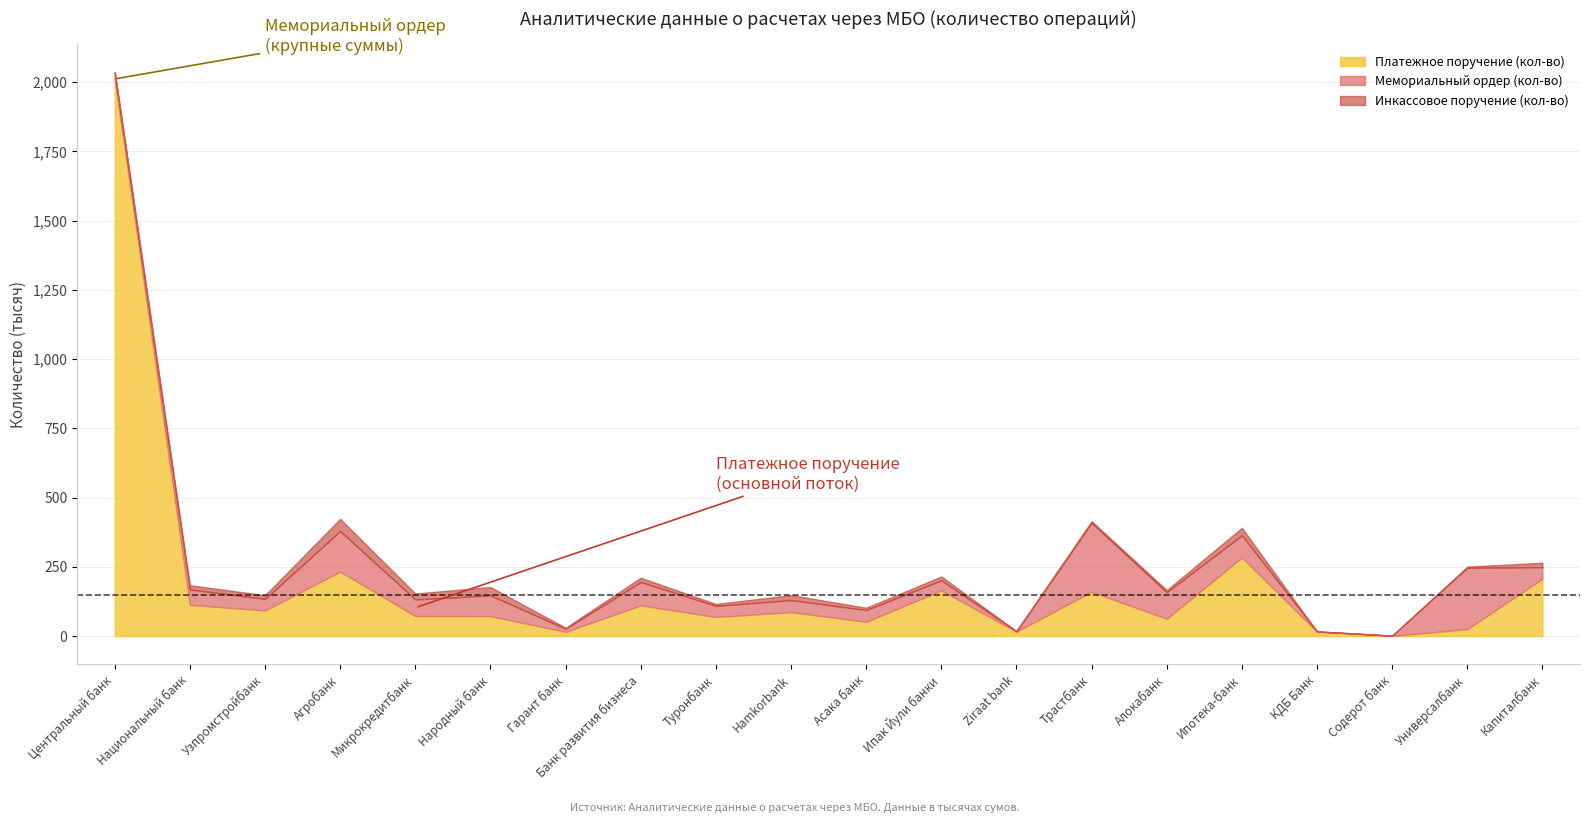

True or false: Всего кол-во has a value of 216077 at Ипак Йули банки.

True